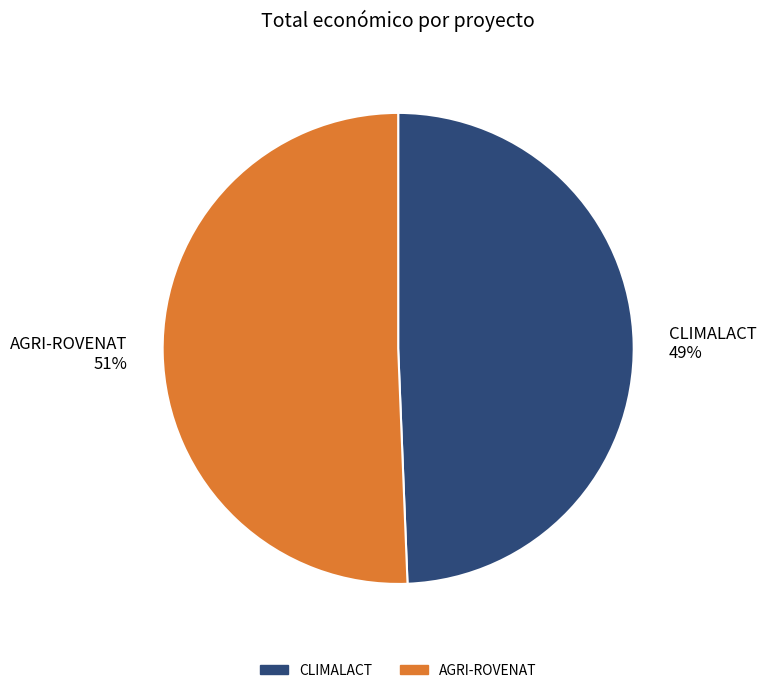

The CLIMALACT slice represents 49% of the pie. True or false?

True